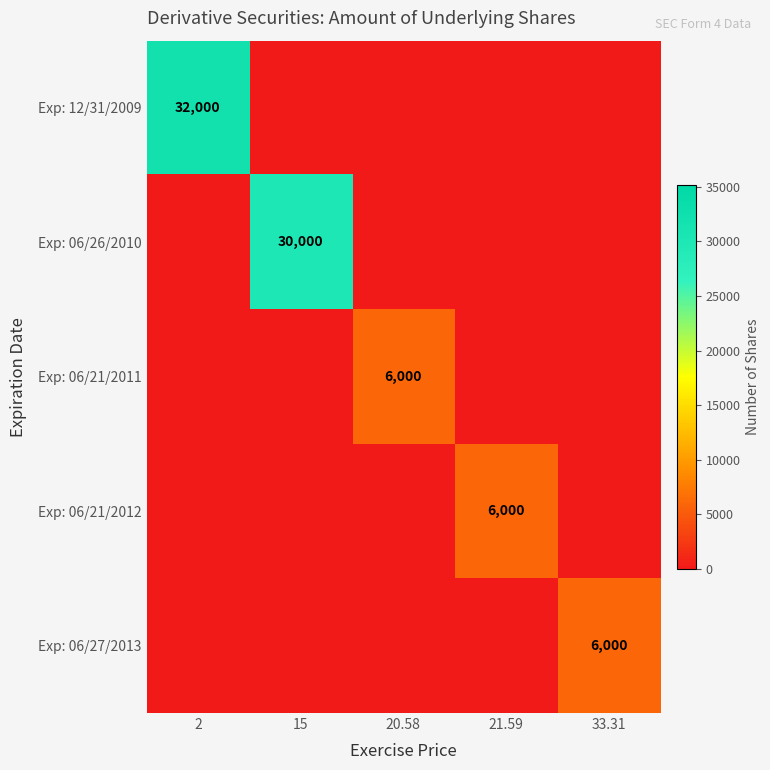

How many positive values does the Exp: 06/21/2012 series have?

1